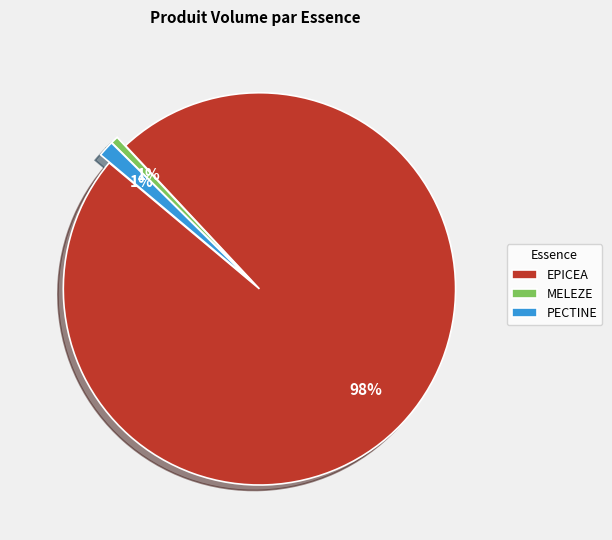

Approximately how many times larger is the value at MELEZE compared to EPICEA?

0.0